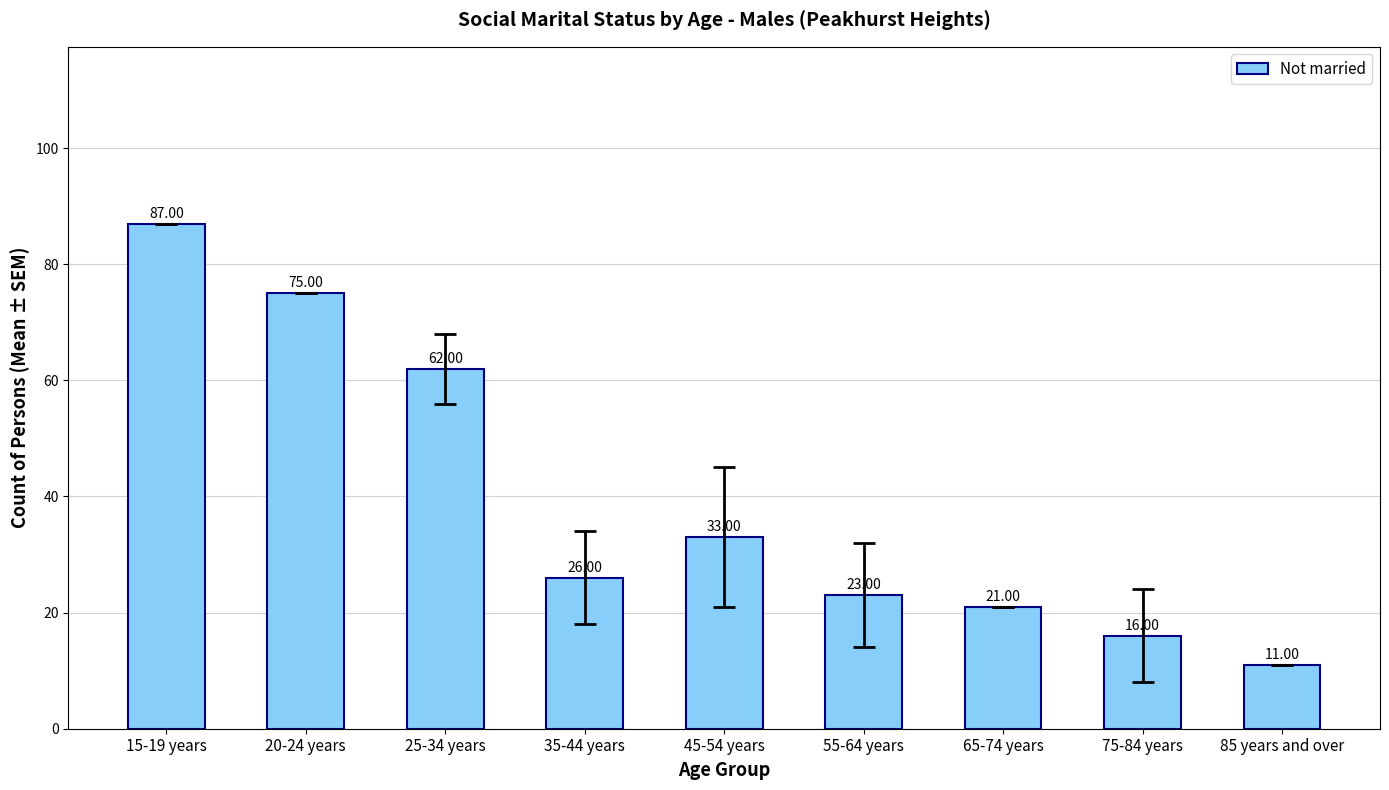

Are the bars grouped side by side (vs. stacked)?

No